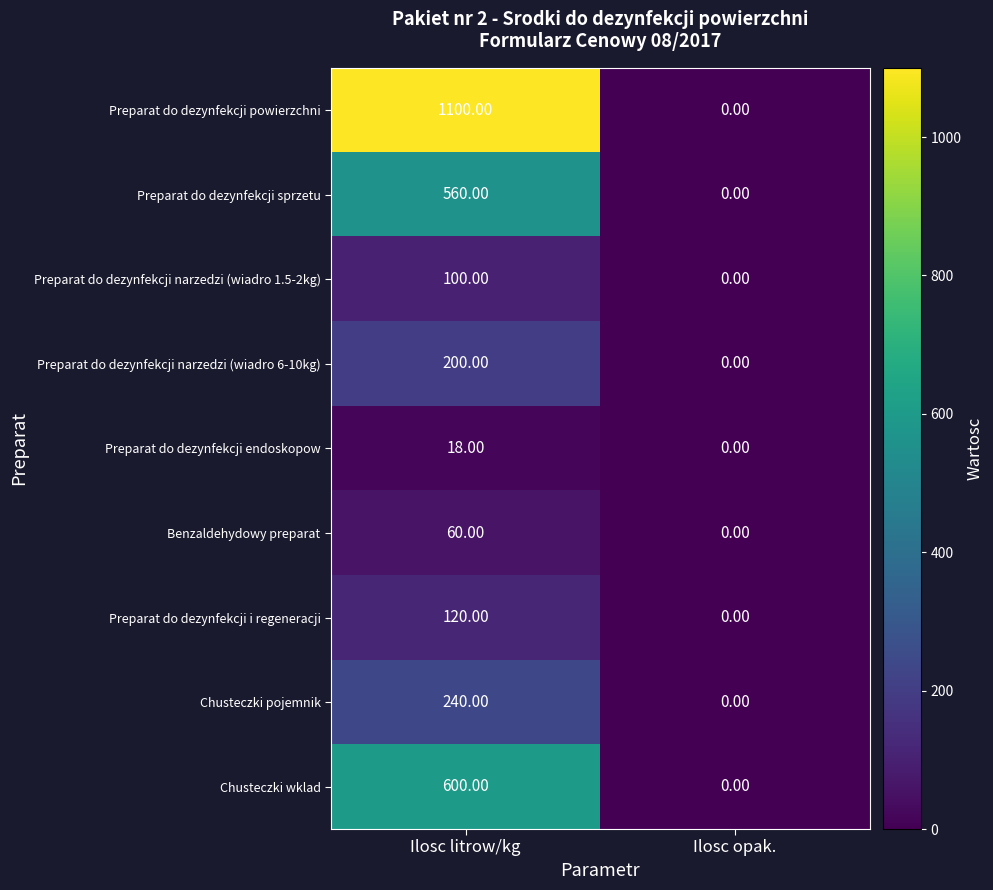

What is the average value of the Preparat do dezynfekcji powierzchni series?

550